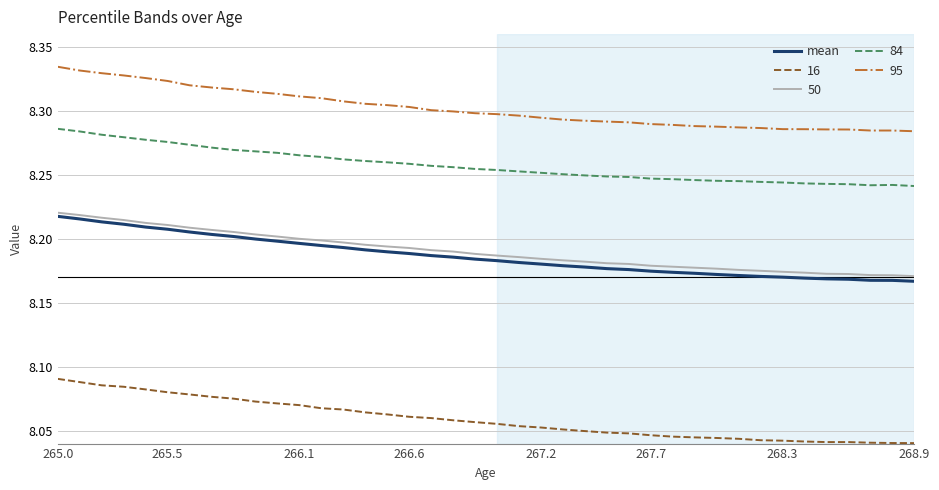

True or false: 50 and 84 cross at least once.

False